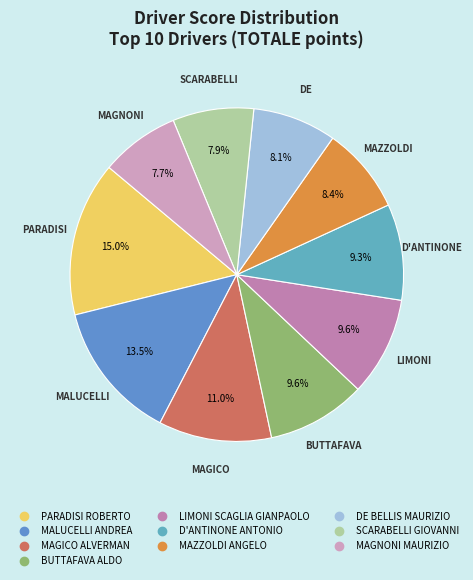

How many slices are in this pie chart?

10